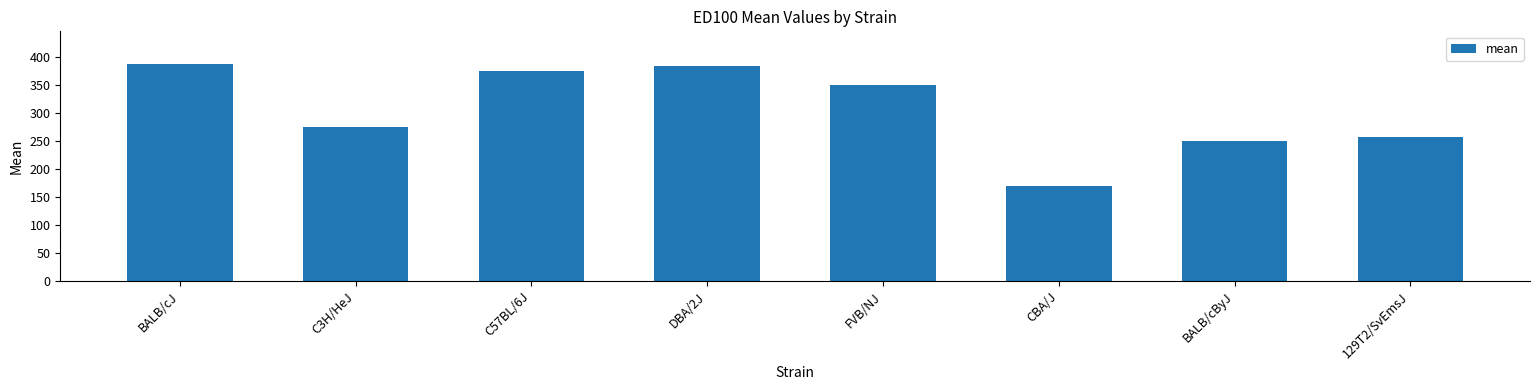

Approximately how many times larger is the value at C57BL/6J compared to 129T2/SvEmsJ?

1.5